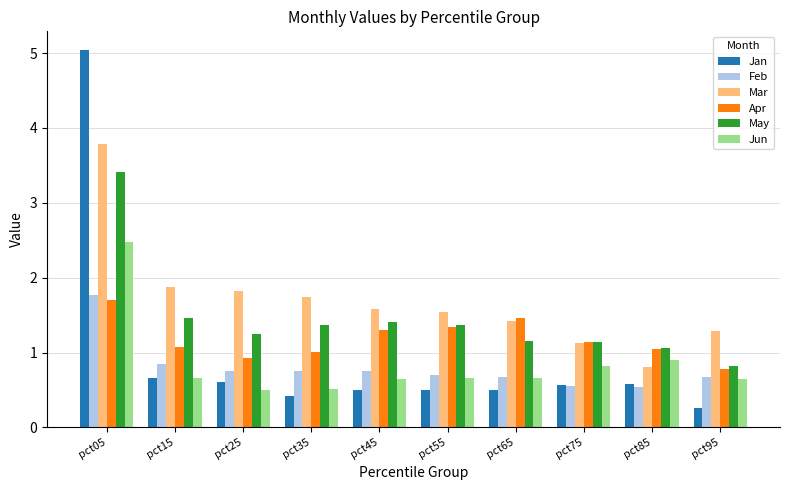

The value of Apr at pct45 is 0.7. True or false?

False